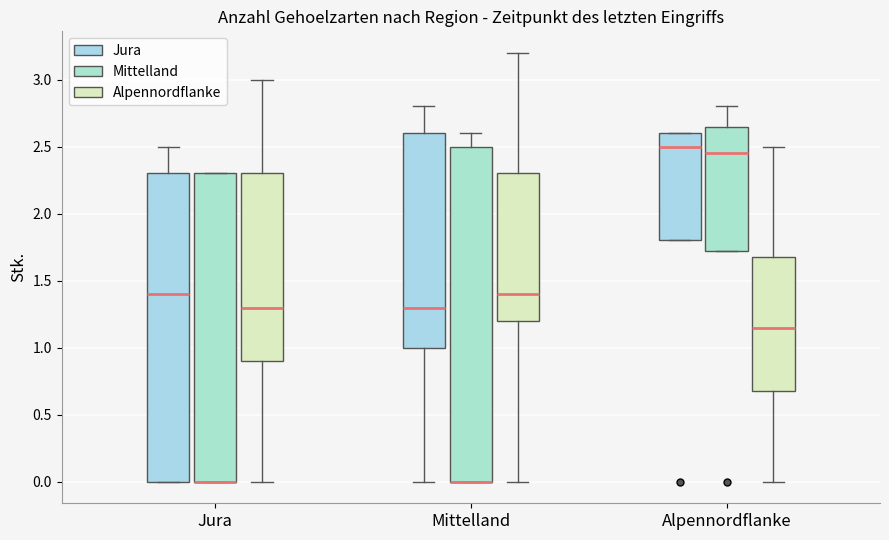

Which box is the tallest, from its lower edge to its upper edge?

Mittelland (Mittelland)